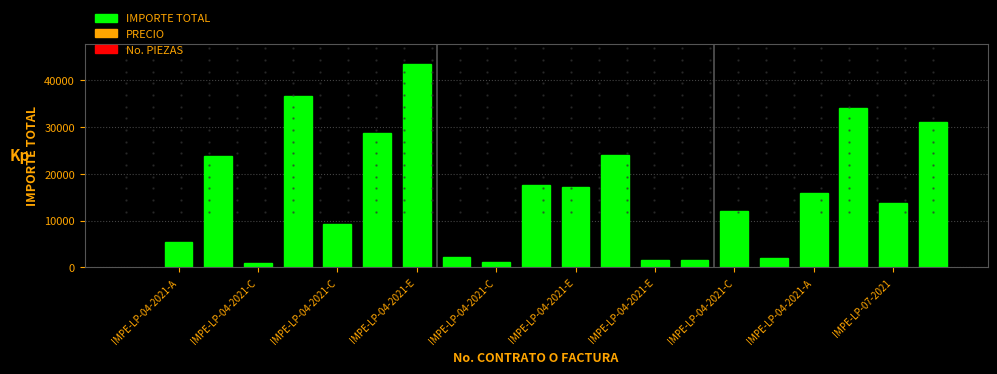

What is the sum of all values?

322614.8